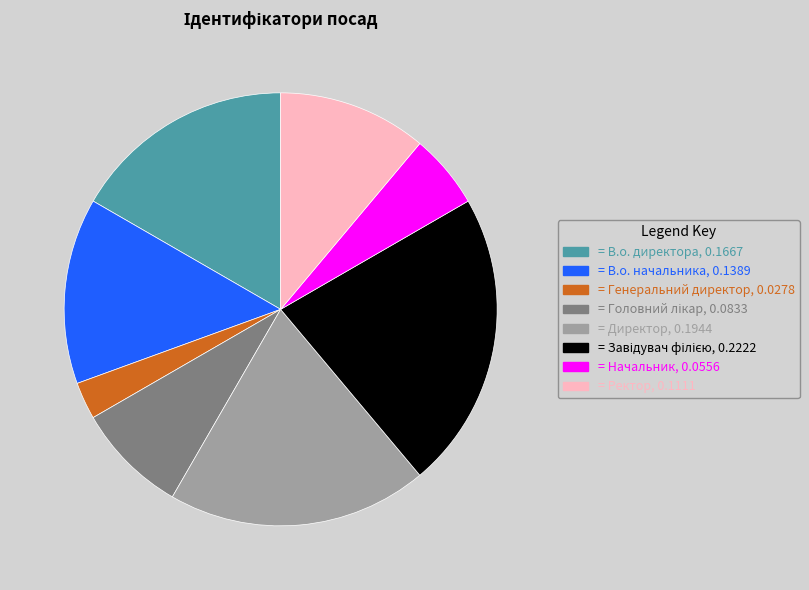

Is there a majority slice in this chart?

No